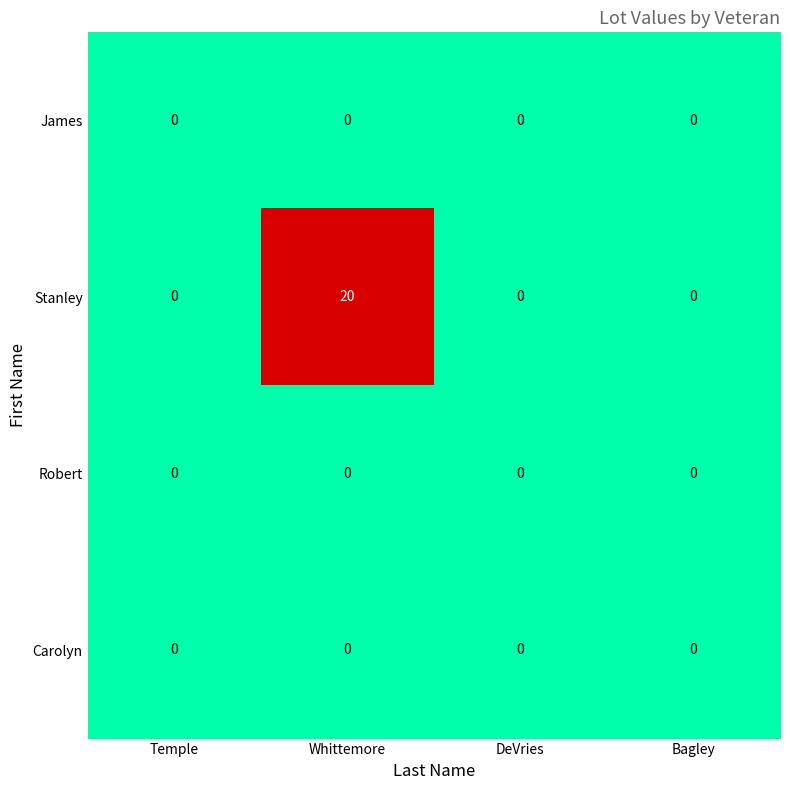

Reading right to left, extract all data points from this chart.

James: 0	0	0	0
Stanley: 0	0	20	0
Robert: 0	0	0	0
Carolyn: 0	0	0	0